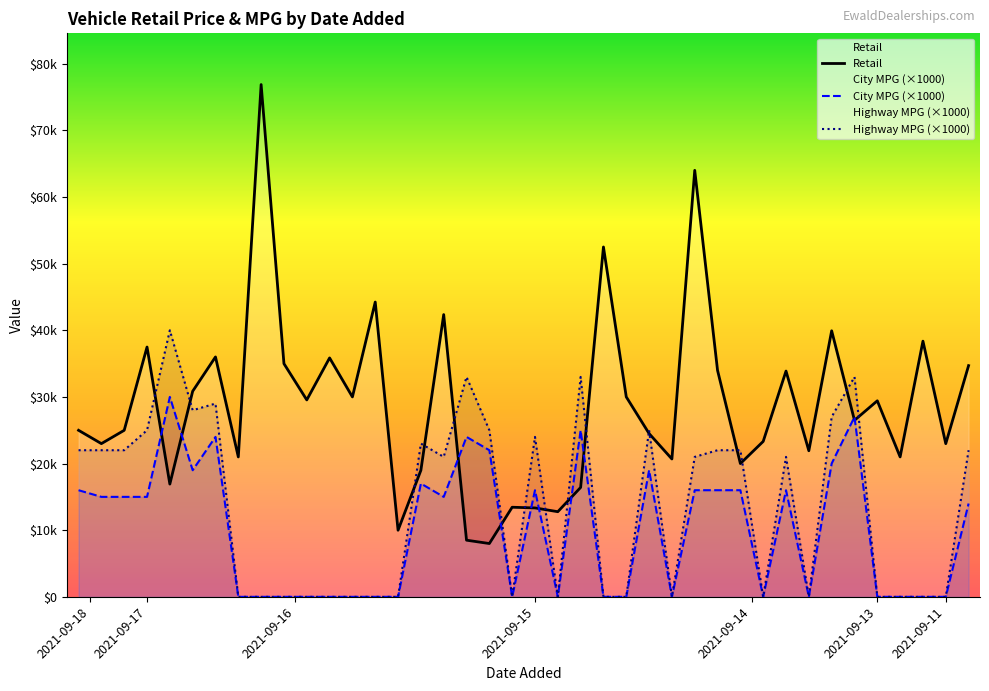

How many intersections are there between Highway MPG (×1000) and Retail?

16